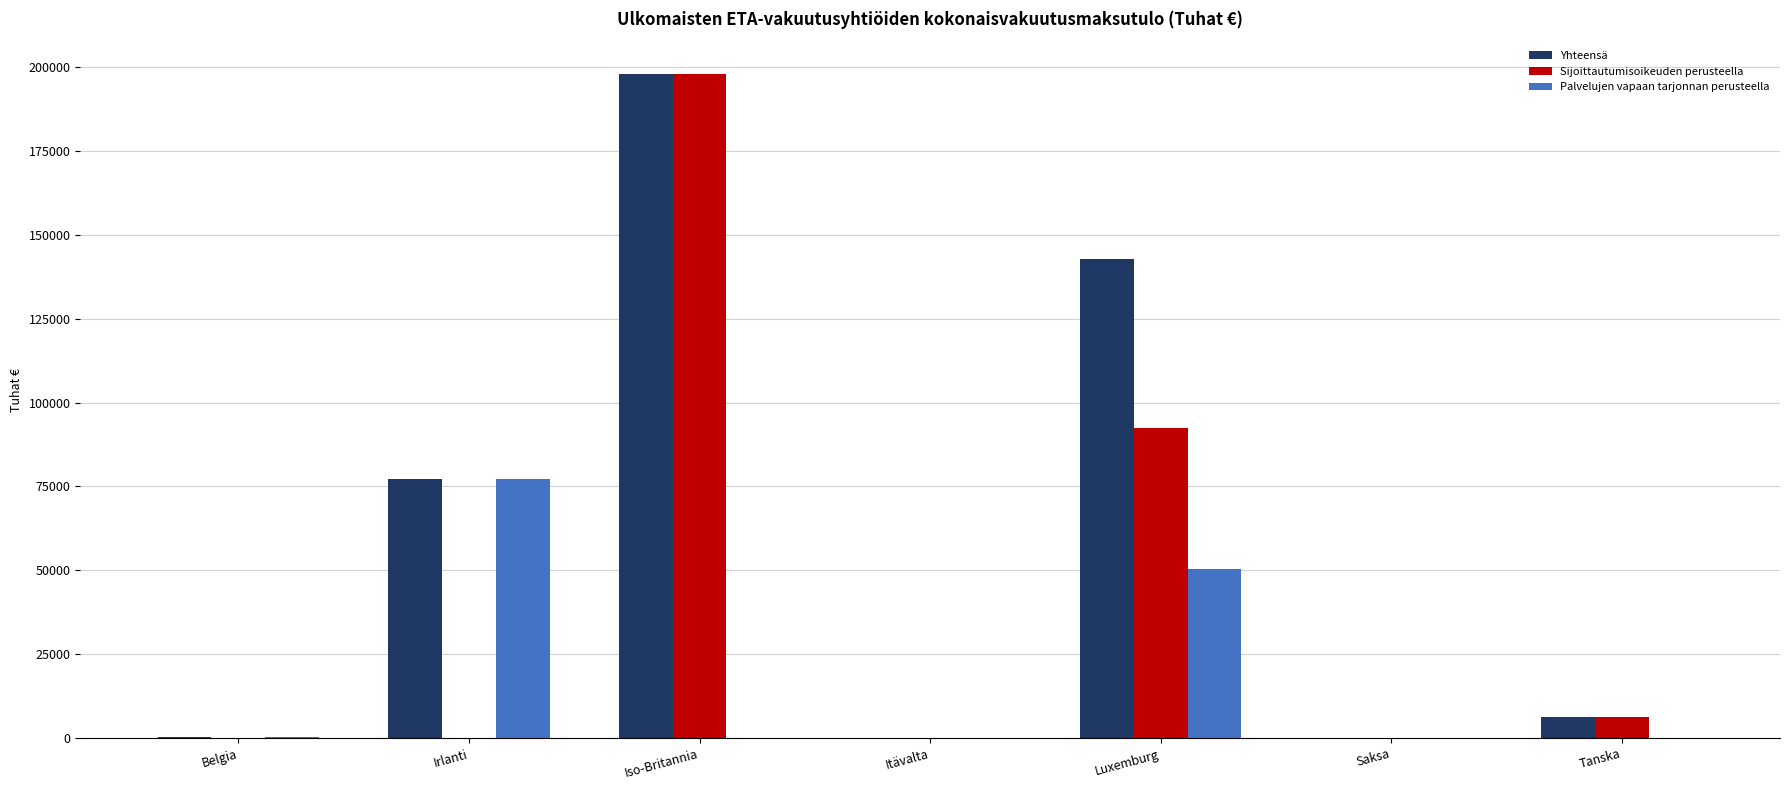

True or false: Palvelujen vapaan tarjonnan perusteella has a value of 50528.7 at Luxemburg.

True